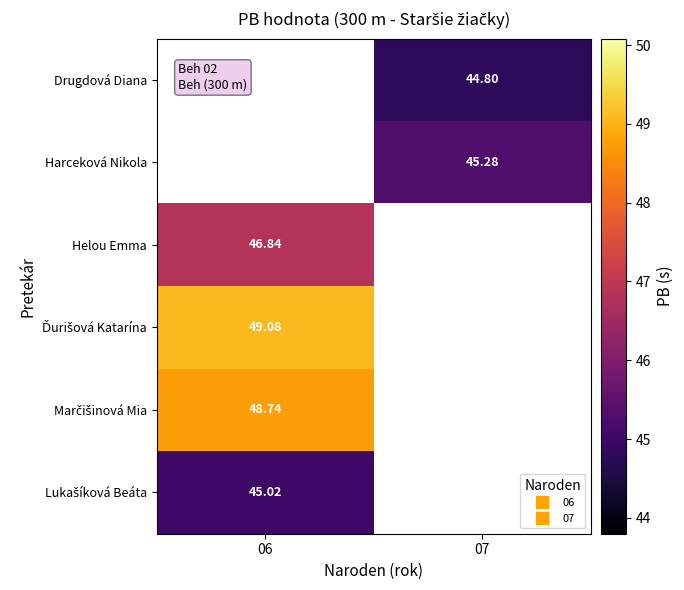

Which category has the highest value across all series?

06